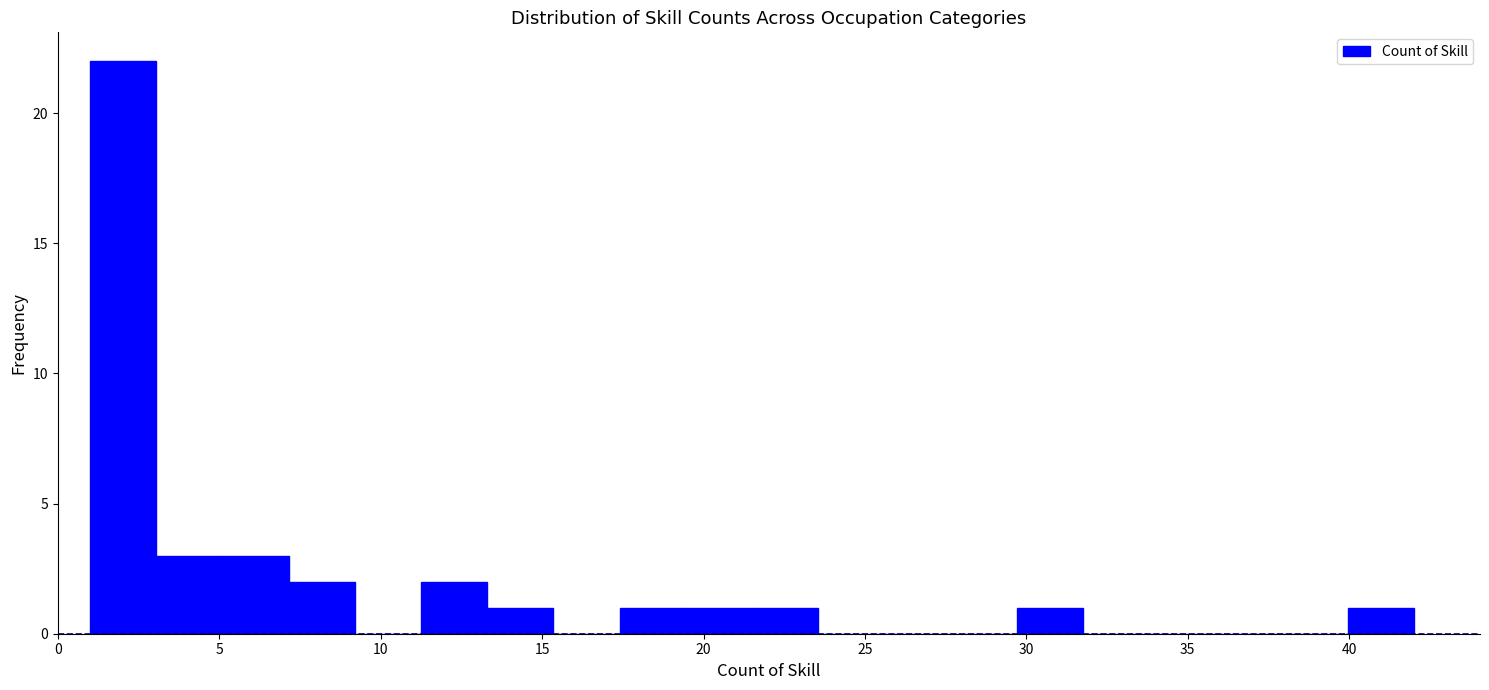

Reading left to right, list every bar in this chart as the range it spans on the x-axis followed by its height. Neither the bar edges nor the heights are printed on the chart, so give them approximately, as read against the axes.

1.00 to 3.05: 22
3.05 to 5.10: 3
5.10 to 7.15: 3
7.15 to 9.20: 2
9.20 to 11.25: 0
11.25 to 13.30: 2
13.30 to 15.35: 1
15.35 to 17.40: 0
17.40 to 19.45: 1
19.45 to 21.50: 1
21.50 to 23.55: 1
23.55 to 25.60: 0
25.60 to 27.65: 0
27.65 to 29.70: 0
29.70 to 31.75: 1
31.75 to 33.80: 0
33.80 to 35.85: 0
35.85 to 37.90: 0
37.90 to 39.95: 0
39.95 to 42.00: 1